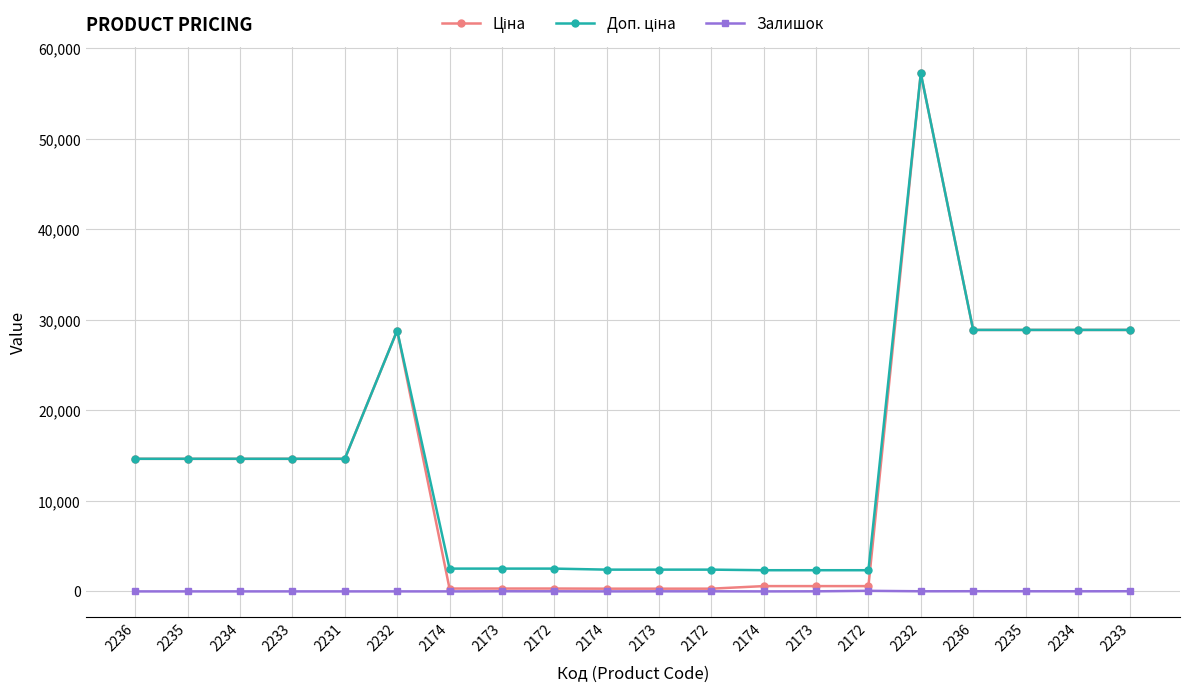

What is the label of the 2nd point from the right?

2234